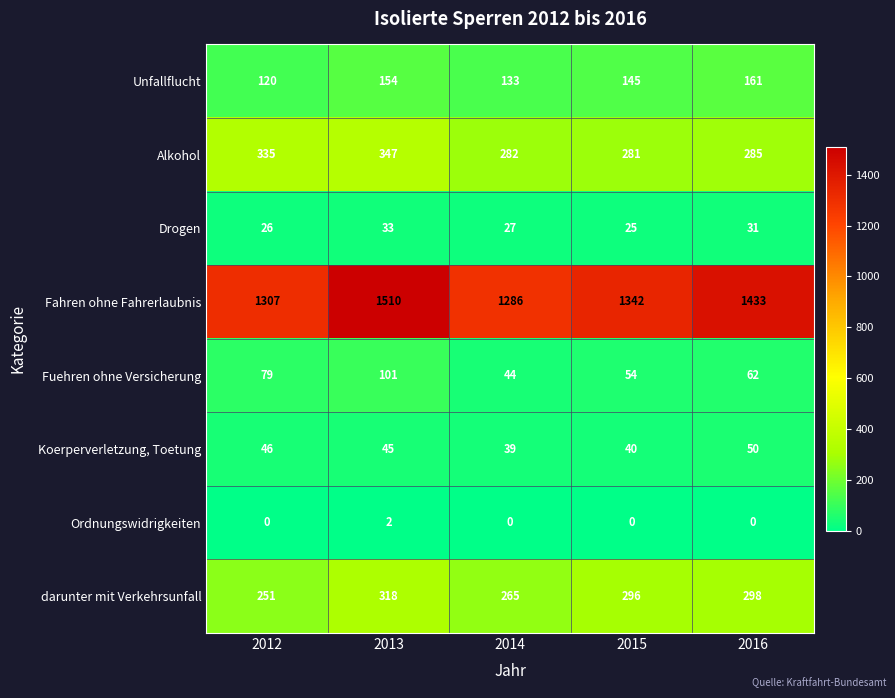

At 2013, list the series in order from largest to smallest.

Fahren ohne Fahrerlaubnis, Alkohol, darunter mit Verkehrsunfall, Unfallflucht, Fuehren ohne Versicherung, Koerperverletzung, Toetung, Drogen, Ordnungswidrigkeiten